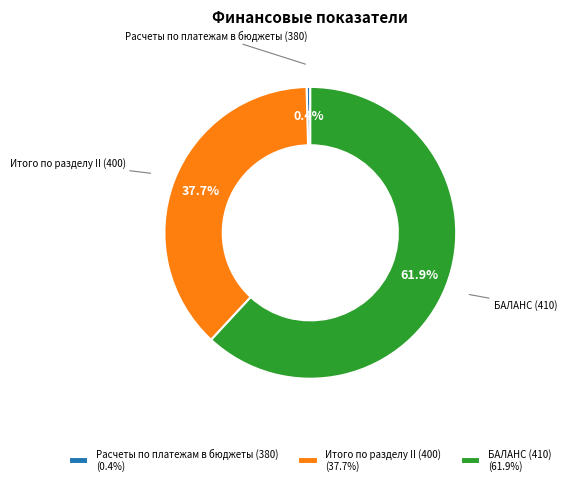

To the nearest percent, what percentage of the pie is БАЛАНС?

62%